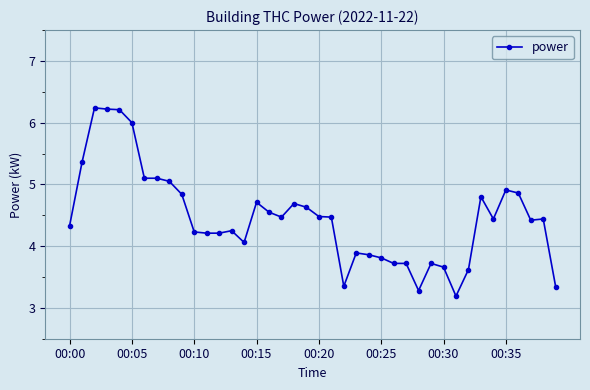

What is the minimum value shown in the chart?

3.2